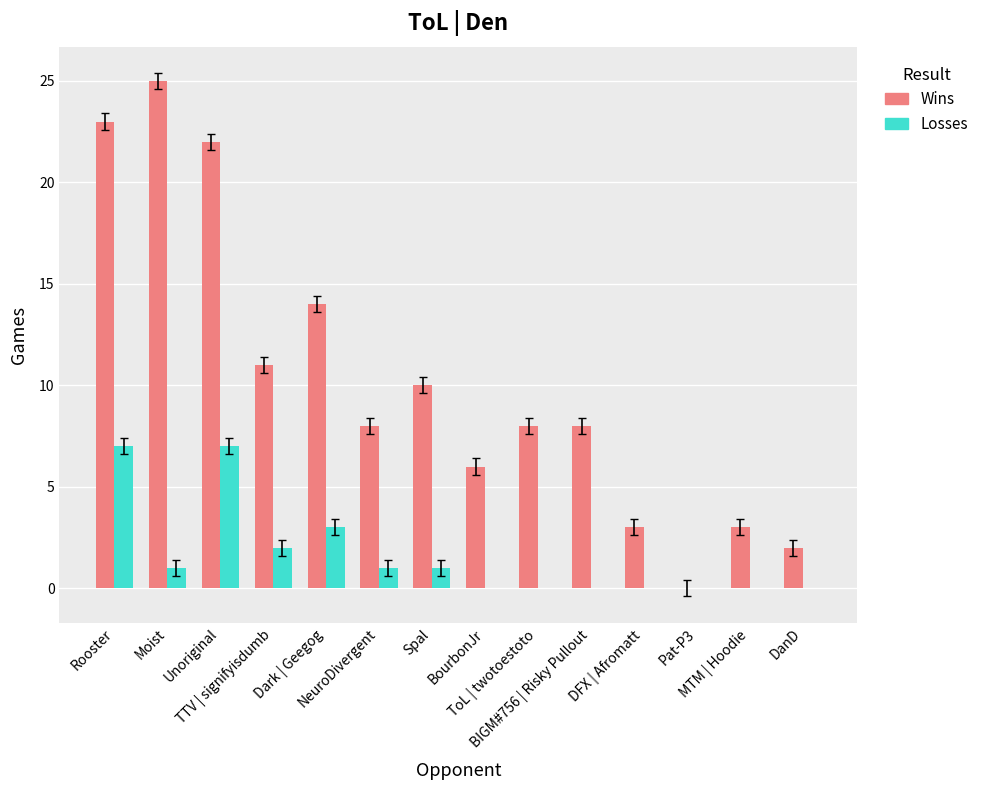

How many distinct data groups are displayed?

2